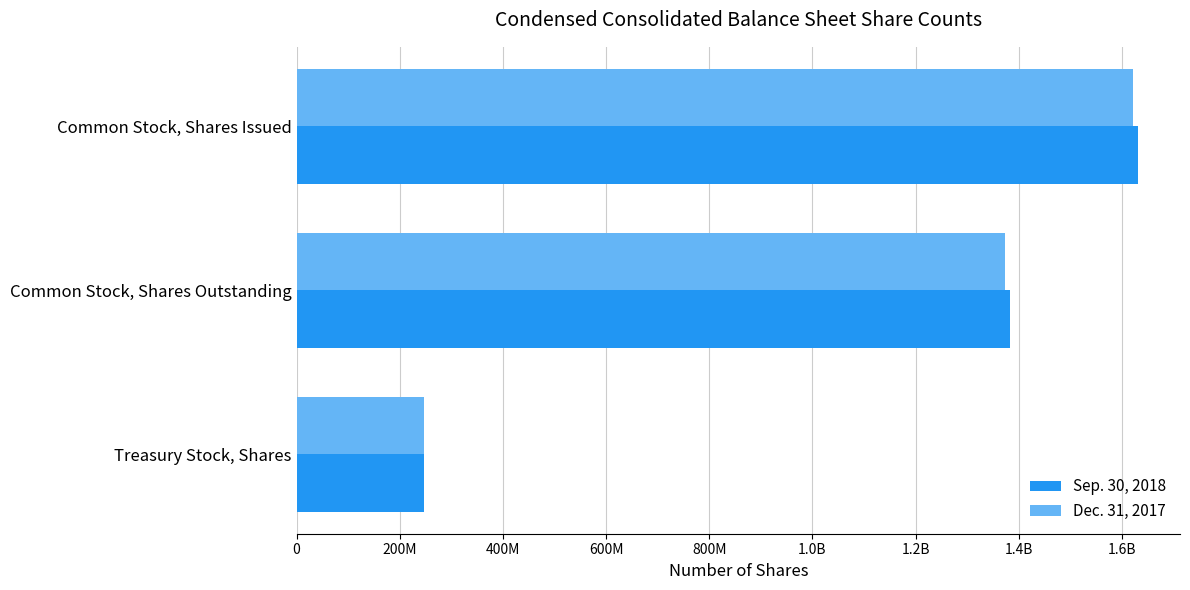

What are all the series names shown in the legend?

Sep. 30, 2018, Dec. 31, 2017